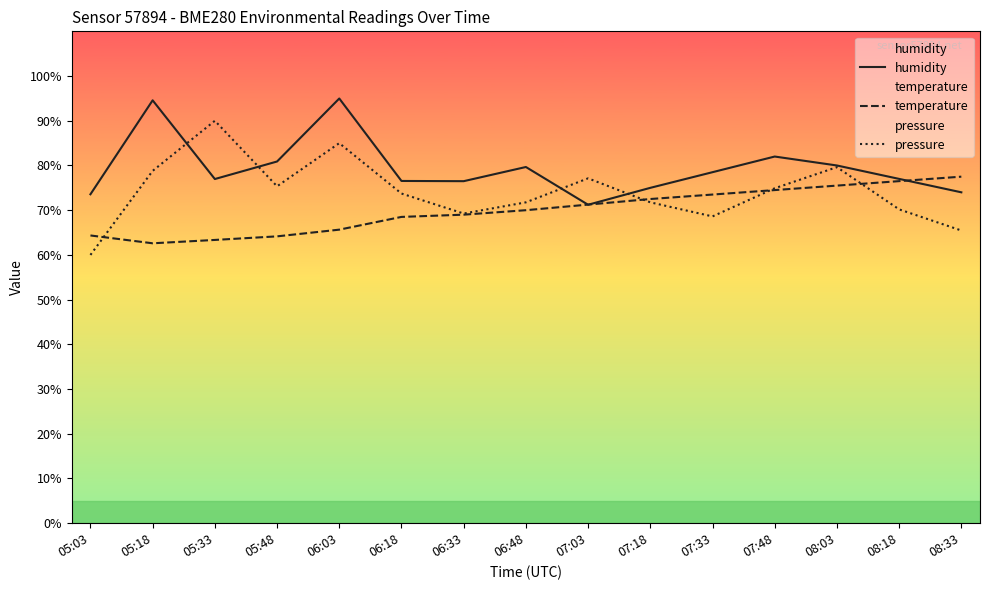

At which category does pressure reach its first local peak?

05:33